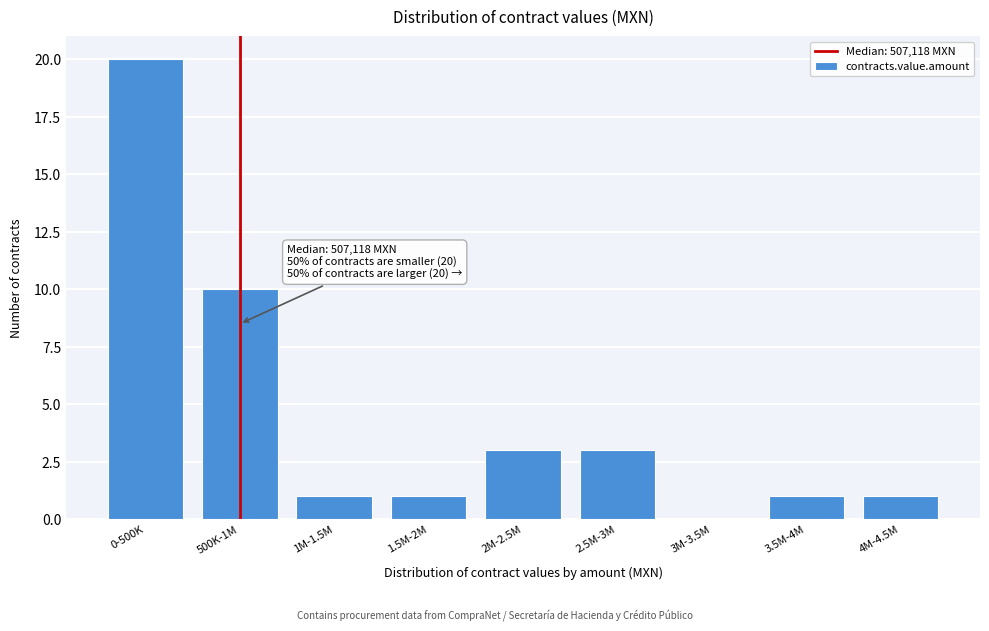

Reading right to left, transcribe all the data shown in this chart.

4M-4.5M=1	3.5M-4M=1	3M-3.5M=0	2.5M-3M=3	2M-2.5M=3	1.5M-2M=1	1M-1.5M=1	500K-1M=10	0-500K=20